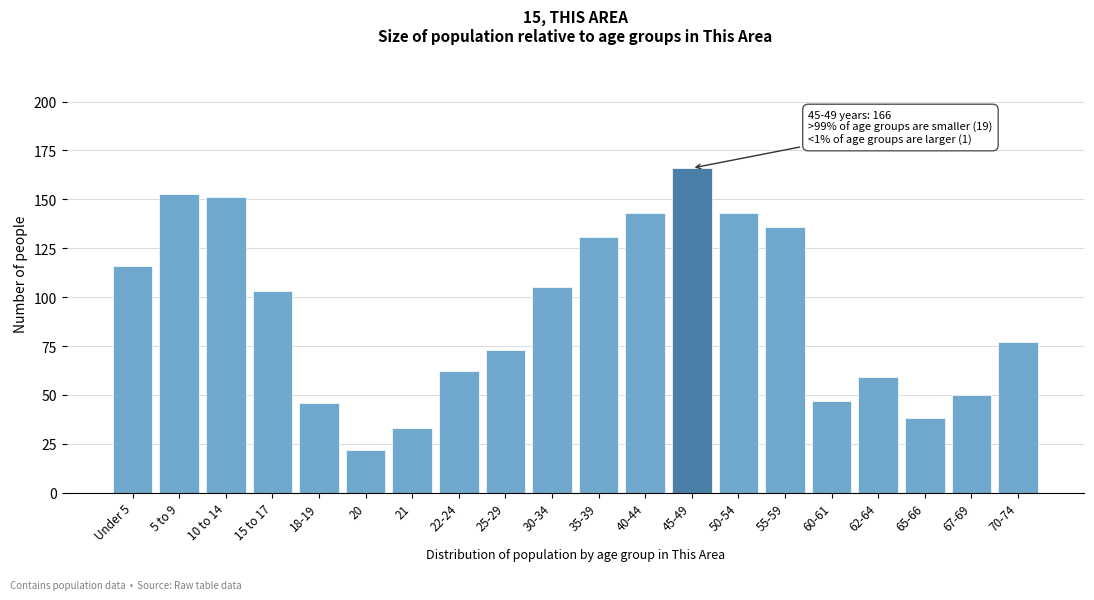

Reading left to right, transcribe all the data shown in this chart.

116	153	151	103	46	22	33	62	73	105	131	143	166	143	136	47	59	38	50	77